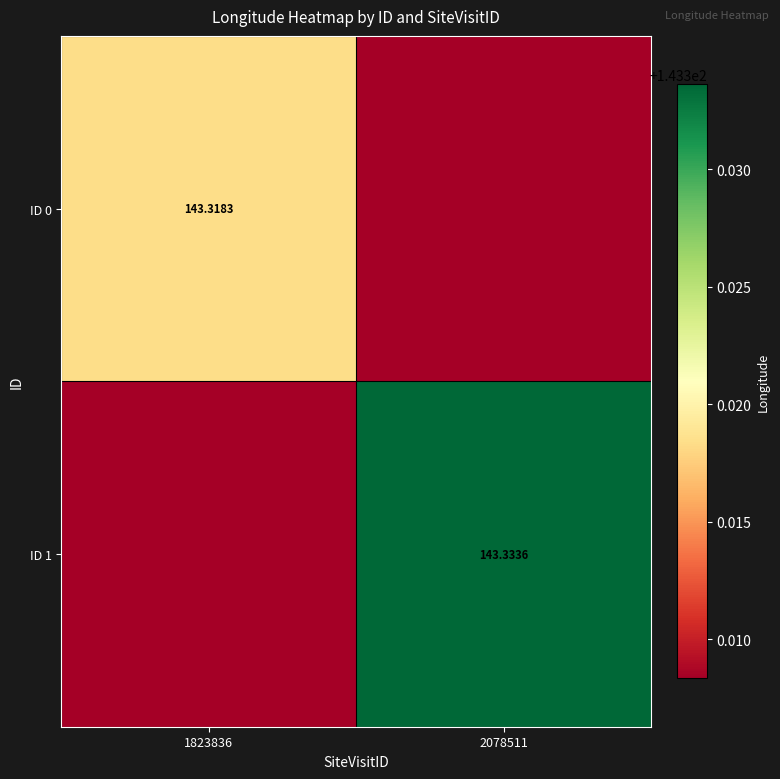

Is it true that ID 1 equals 248.7 at 2078511?

False